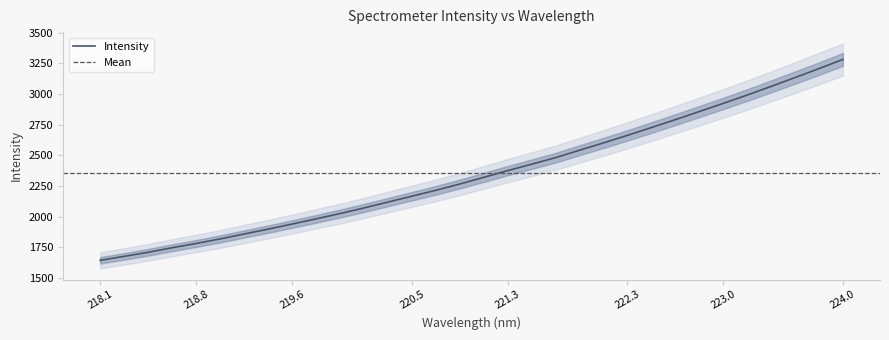

What is the minimum value shown in the chart?

1644.1